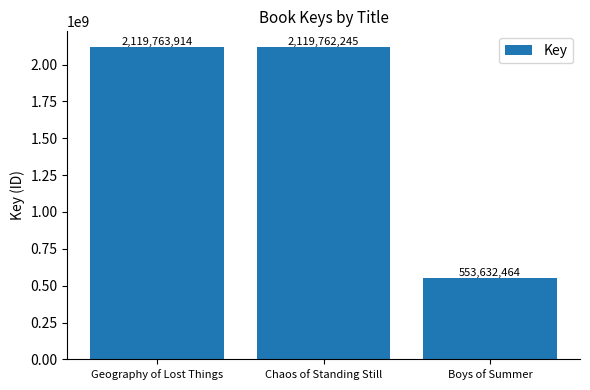

Which category has the highest value across all series?

Geography of Lost Things